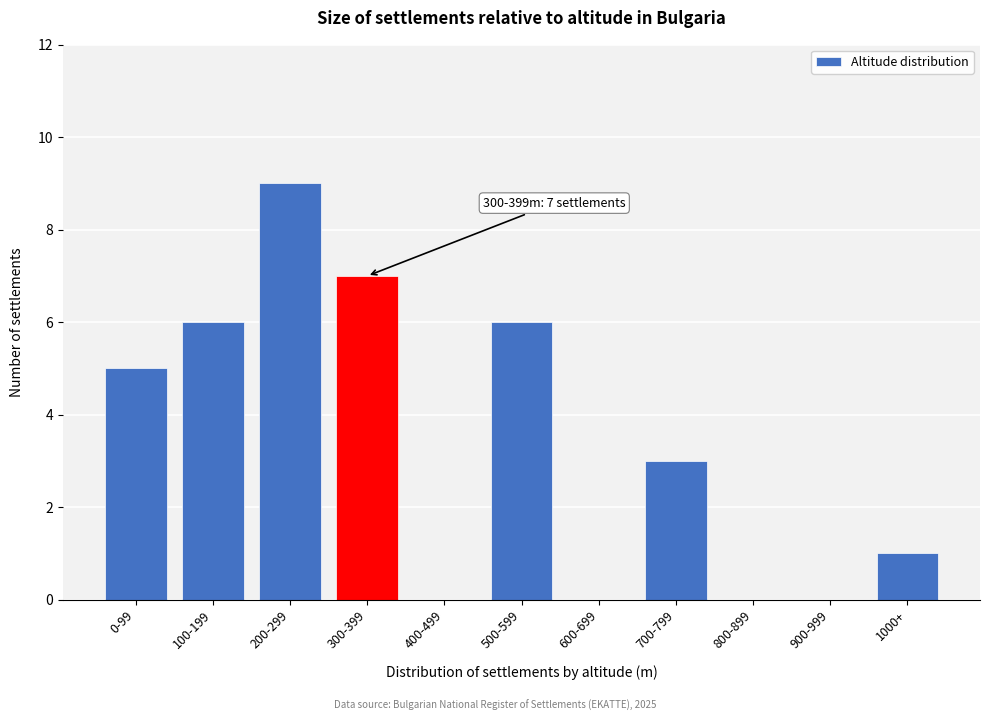

Reading right to left, extract all data points from this chart.

1000+=1	900-999=0	800-899=0	700-799=3	600-699=0	500-599=6	400-499=0	300-399=7	200-299=9	100-199=6	0-99=5